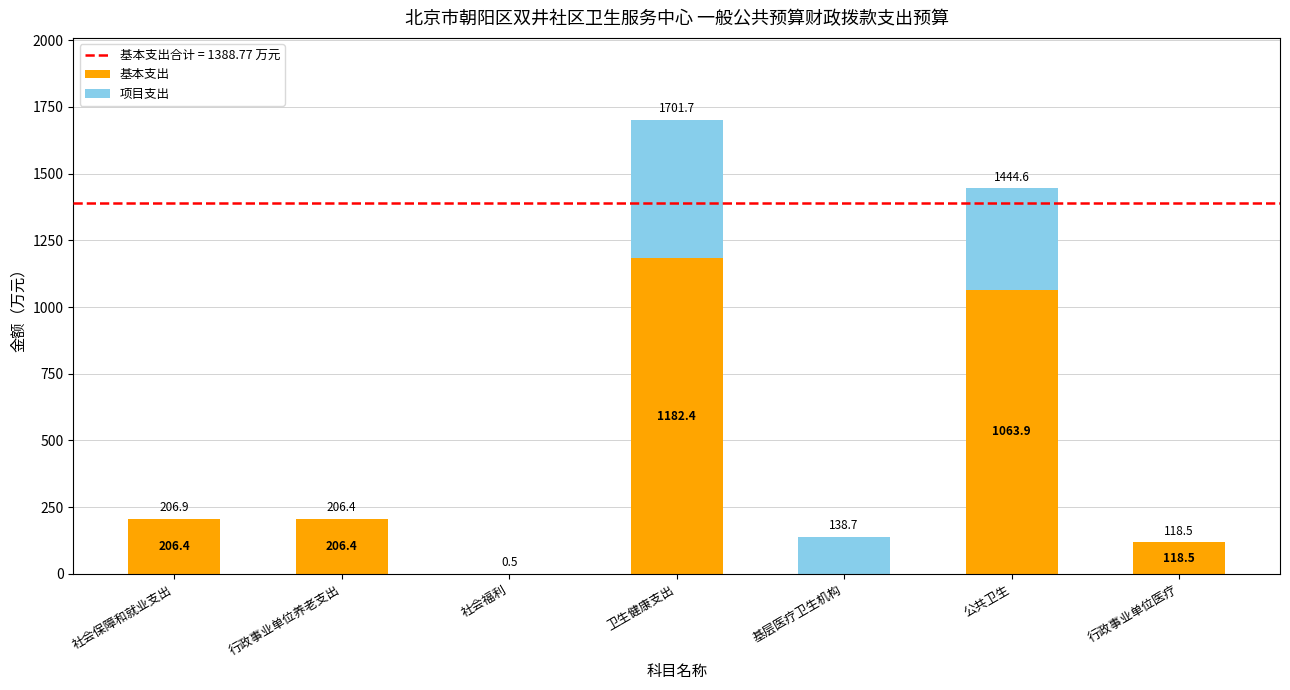

What is the total value across all series at 行政事业单位医疗?

118.5